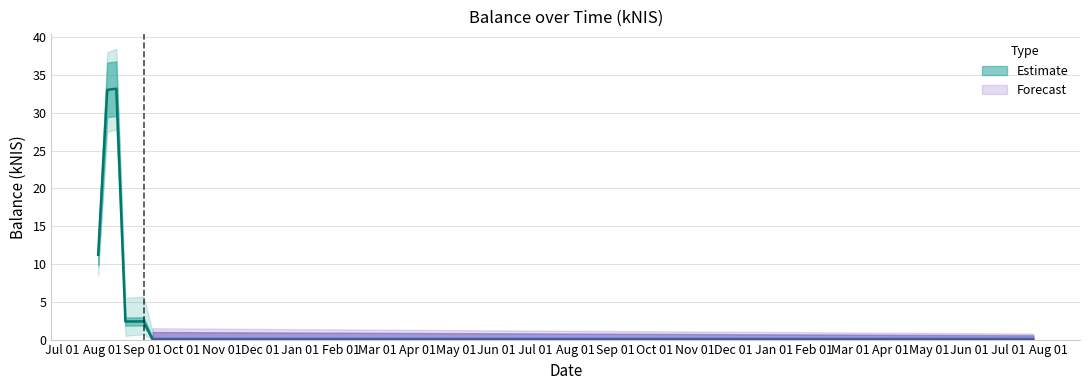

Rank the categories by value from highest to lowest.

2021-08-12, 2021-08-05, 2021-07-29, 2021-09-02, 2021-08-26, 2021-08-19, 2021-09-09, 2023-07-20